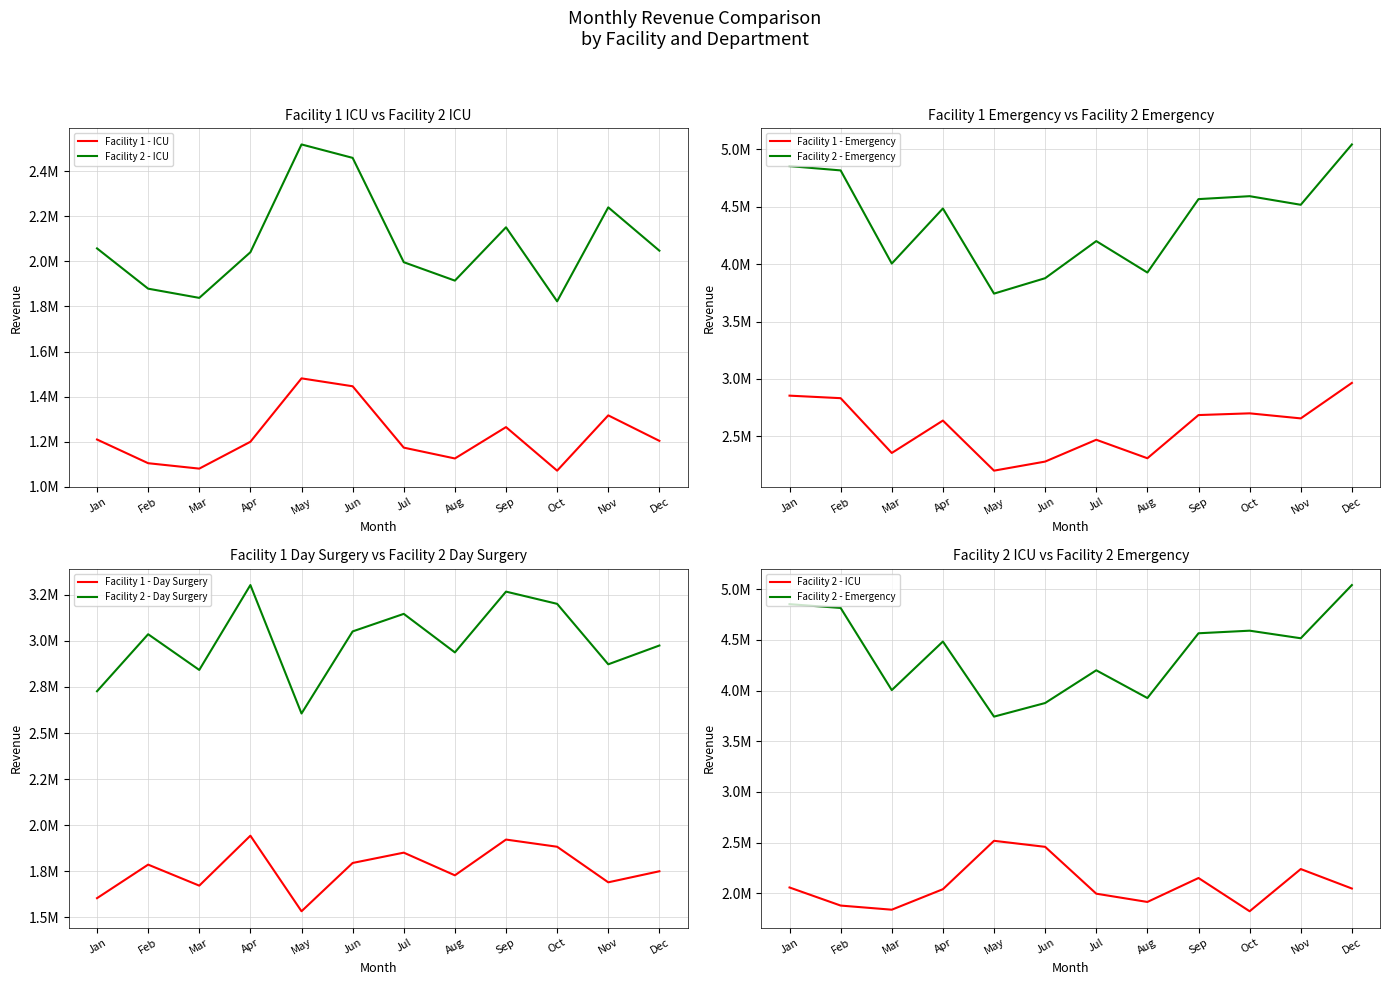

What is the difference between the maximum and minimum values in the Facility 1 - ICU series?

409000